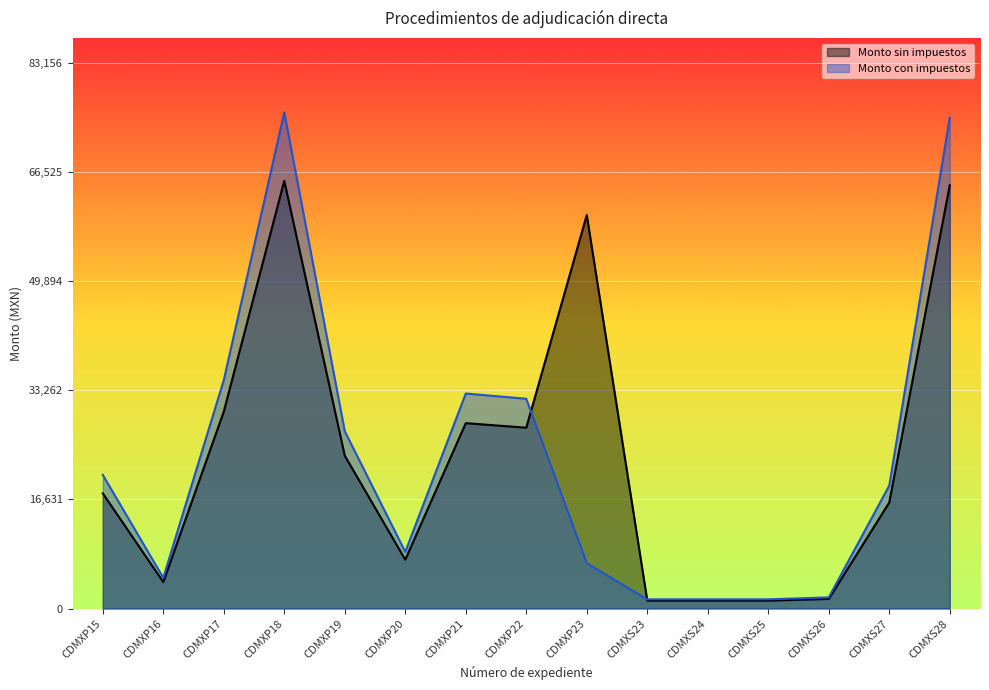

List the series in order of their peak value, lowest first.

Monto sin impuestos, Monto con impuestos